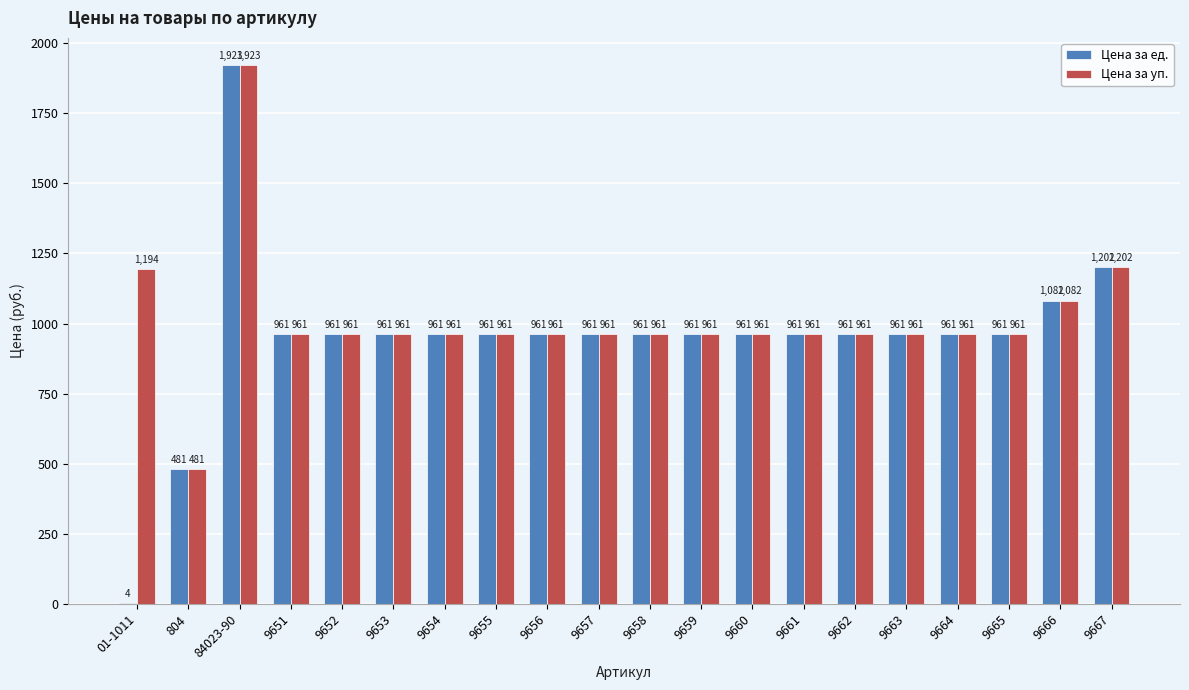

Which series has the largest total across all categories?

Цена за уп.